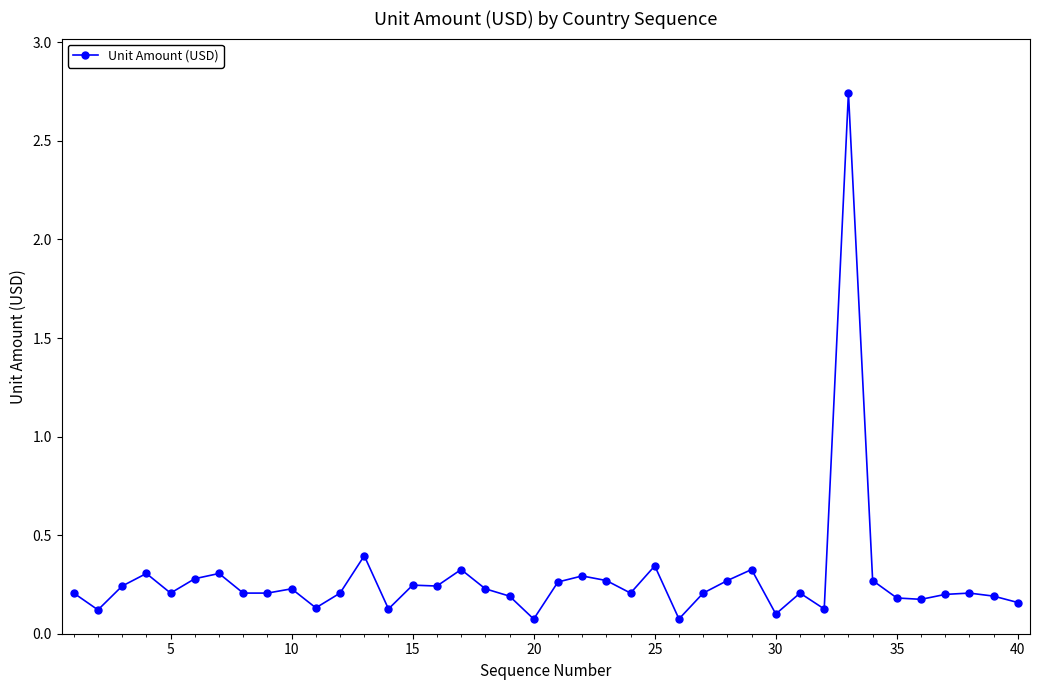

True or false: there are more than 0 points higher than both neighbors.

True